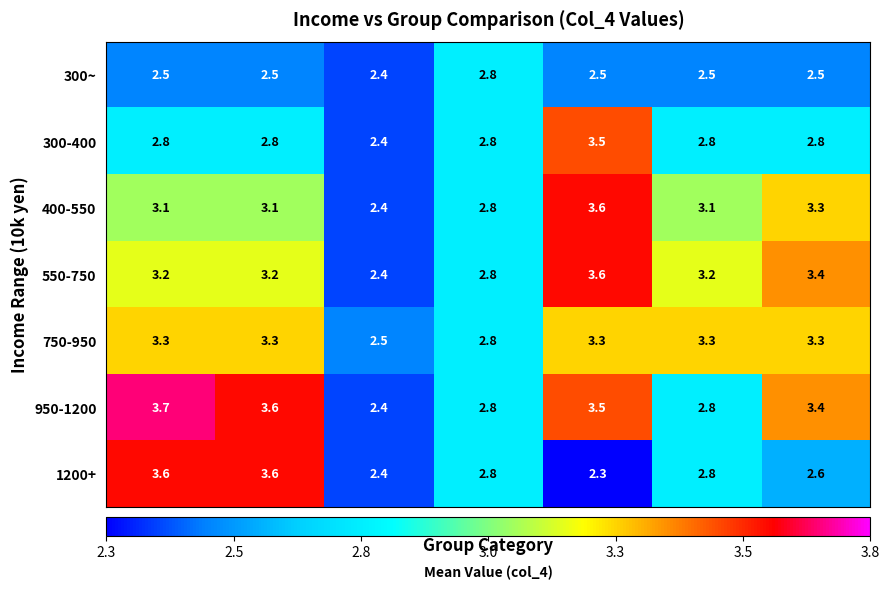

Which label corresponds to the largest value in the chart?

Total